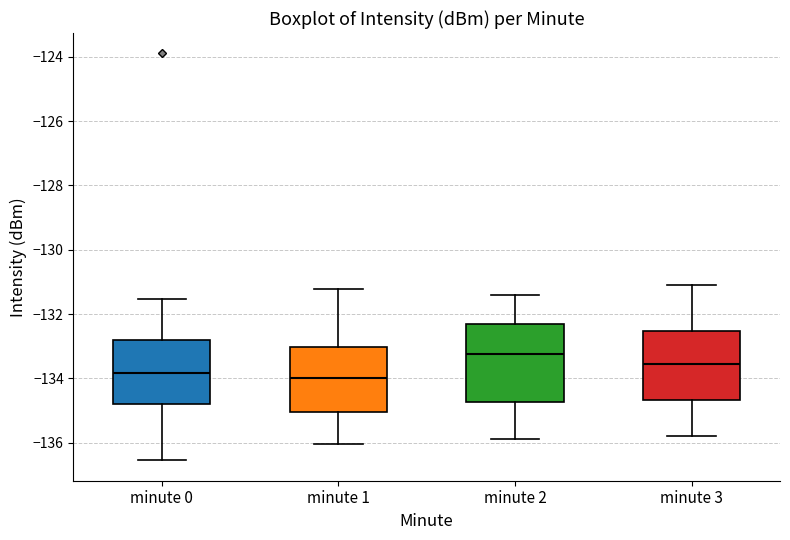

Comparing the boxes themselves (not the whiskers), which one is the tallest?

minute 2